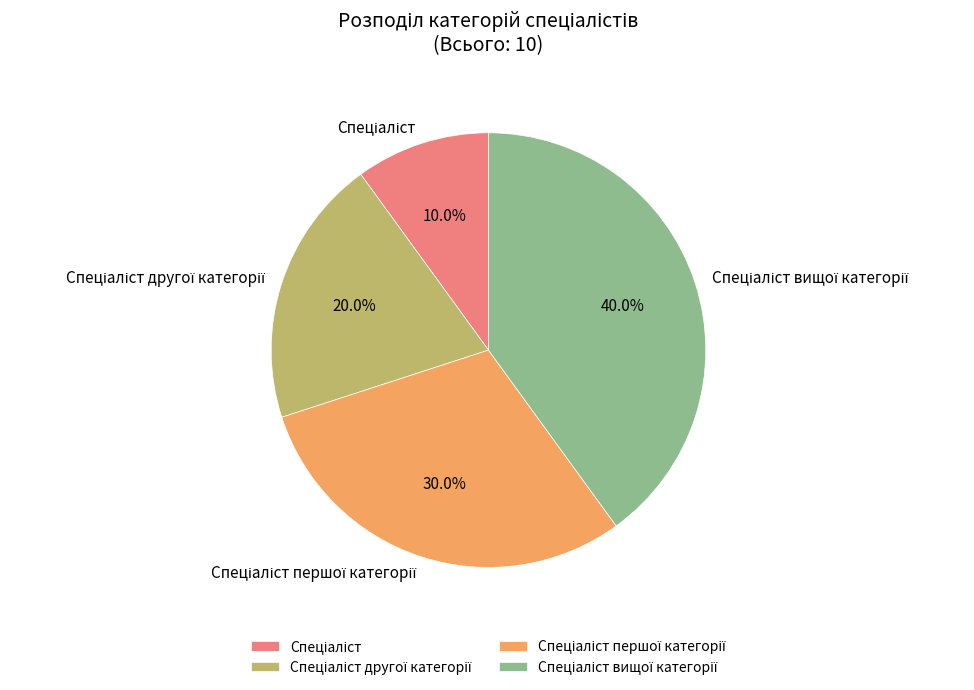

Is there a majority slice in this chart?

No